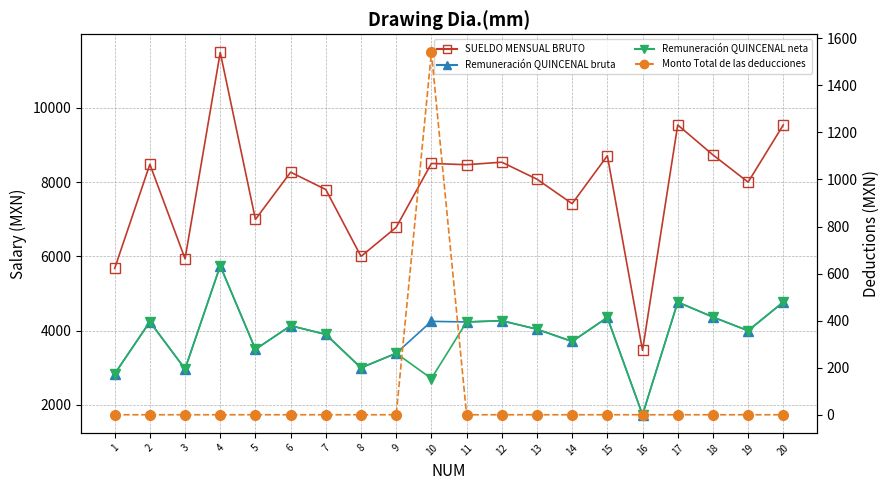

Which series has the largest total across all categories?

SUELDO MENSUAL BRUTO